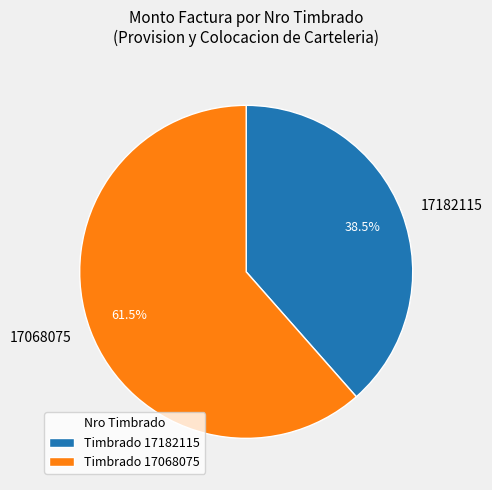

Which has a higher value, 17182115 or 17068075?

17068075